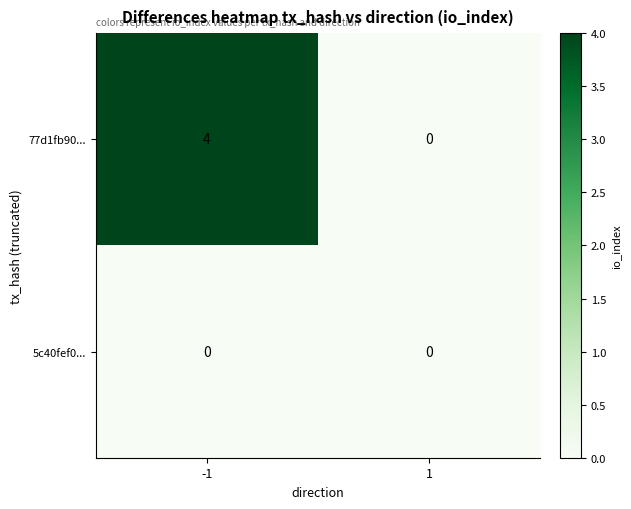

What is the difference between the 77d1fb90... values at 1 and -1?

4